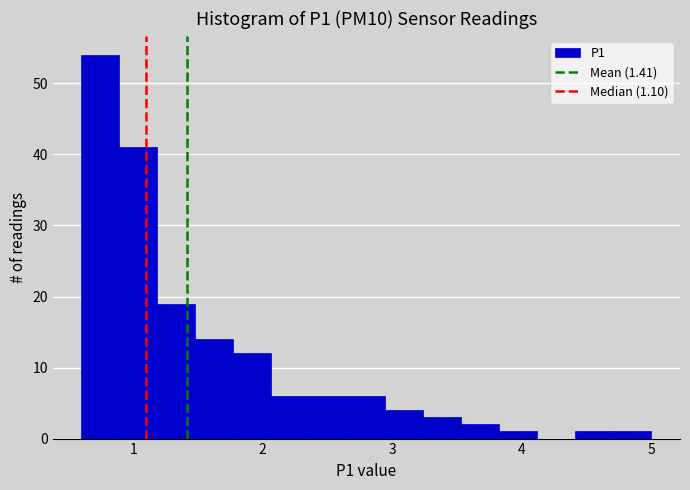

Around what value on the x-axis is the tallest bar? Give the approximate position of its centre, as read against the axis.

0.7